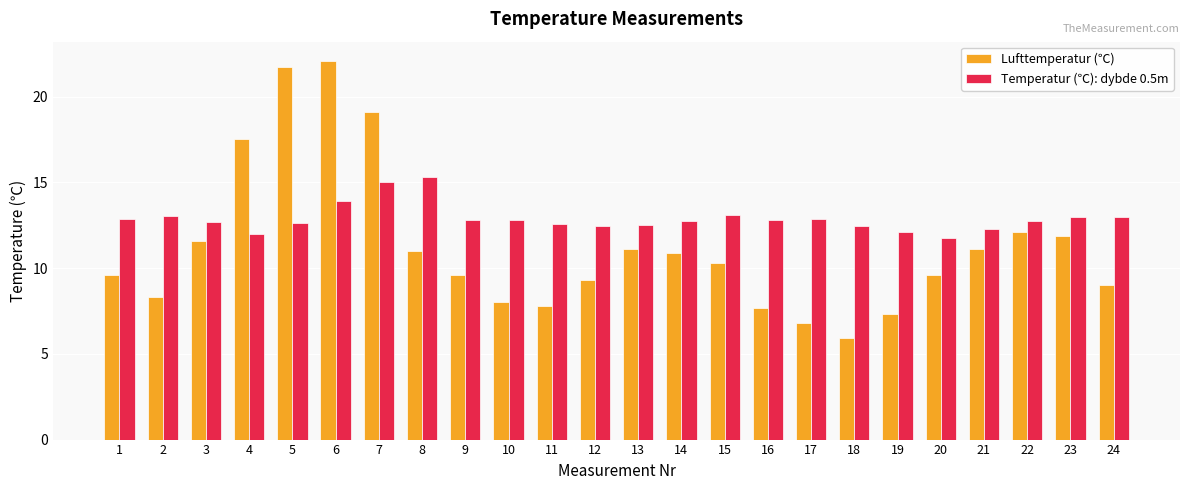

True or false: Temperatur (℃): dybde 0.5m has a value of 19.4 at 2.

False